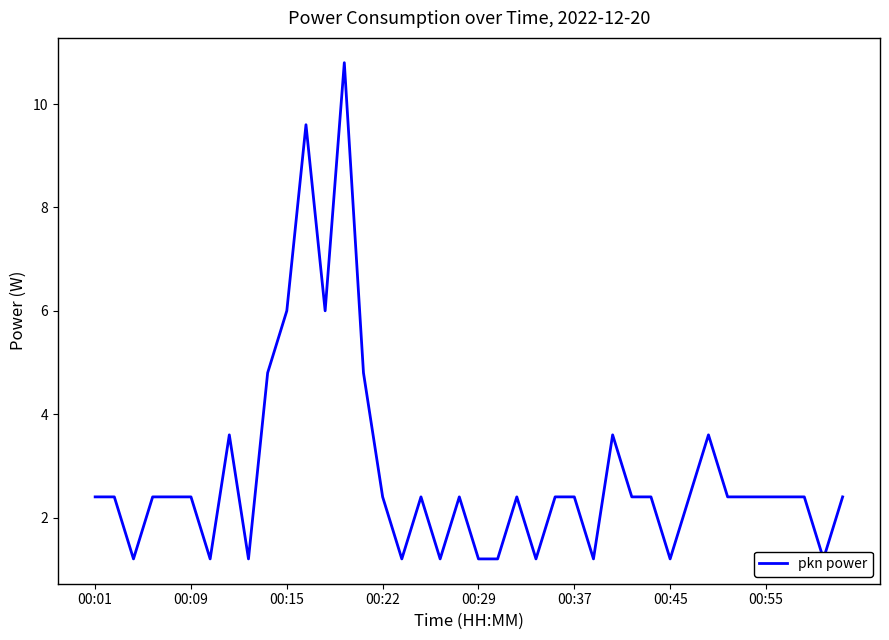

What is the average value?

2.9